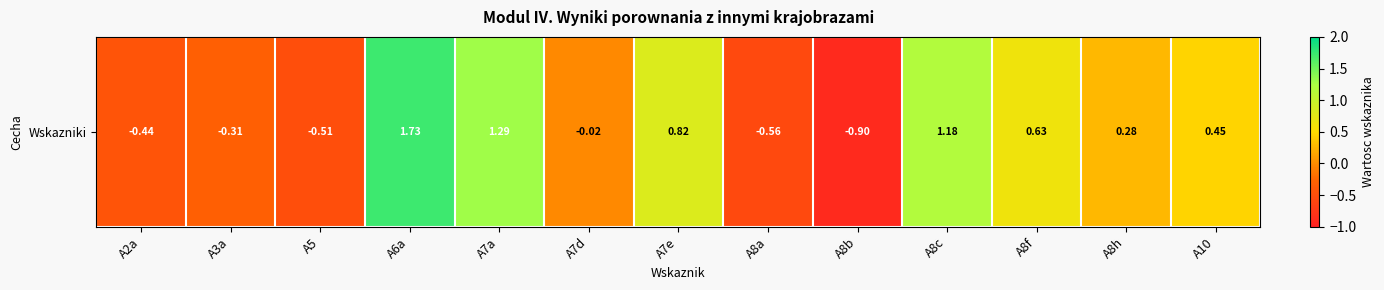

List the labels in order of value, largest first.

A6a, A7a, A8c, A7e, A8f, A10, A8h, A7d, A3a, A2a, A5, A8a, A8b